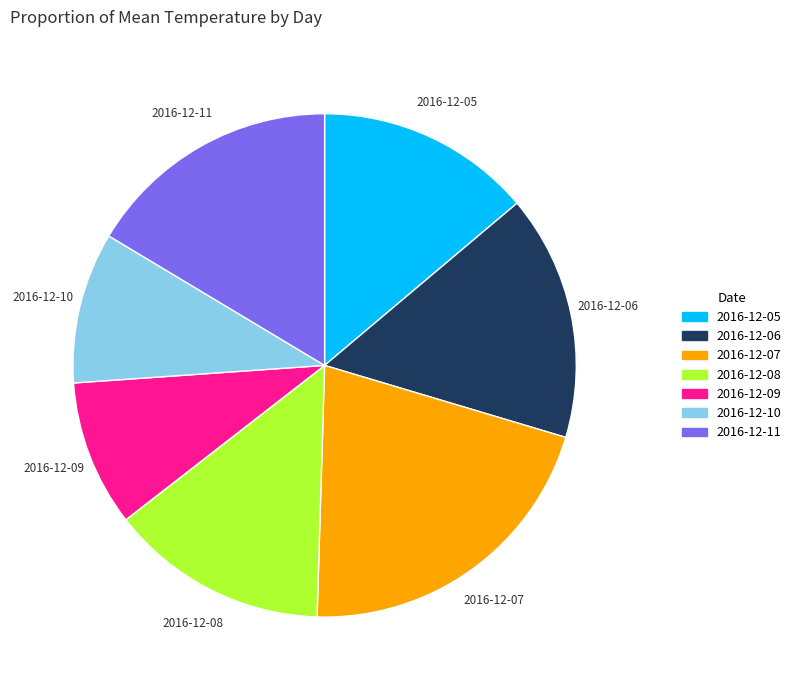

Approximately how many times larger is the value at 2016-12-11 compared to 2016-12-05?

1.2